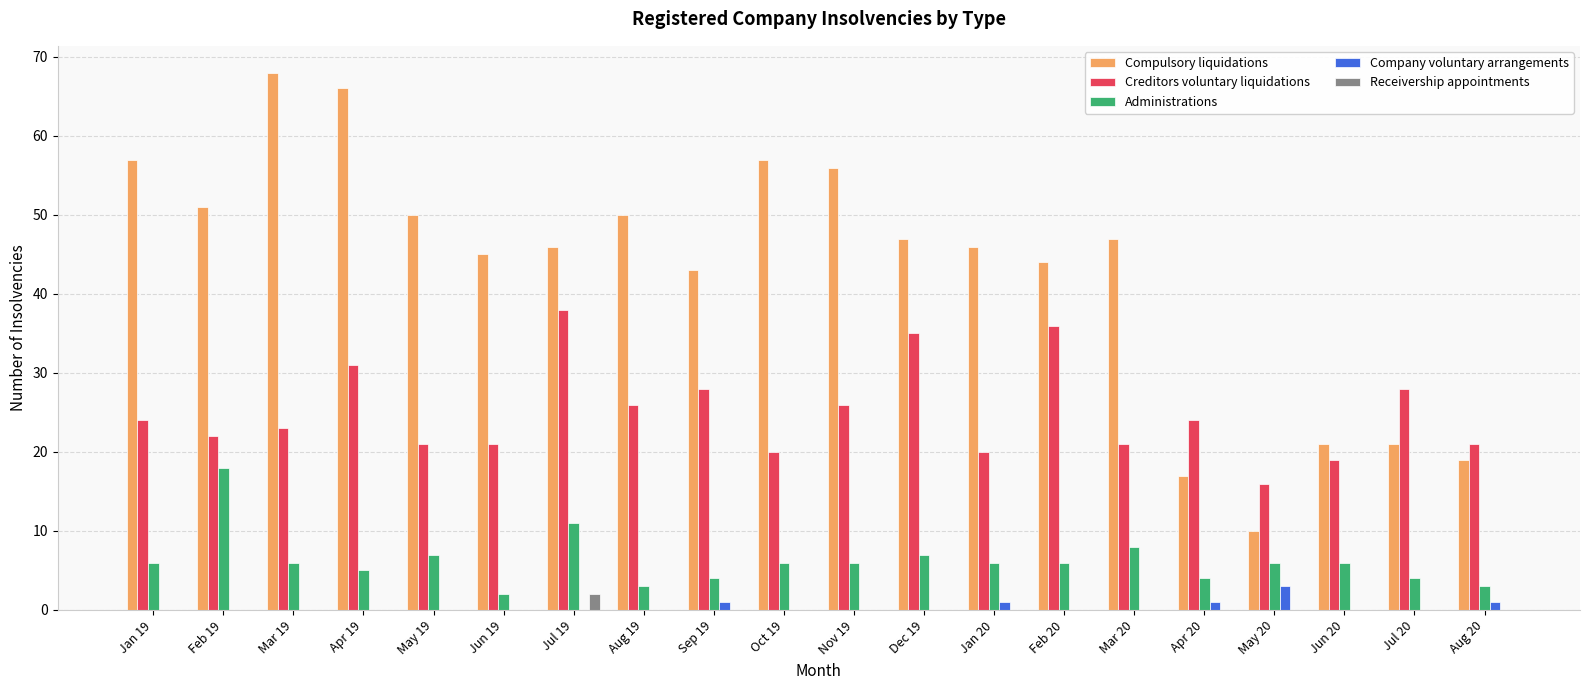

What are all the series names shown in the legend?

Compulsory liquidations, Creditors voluntary liquidations, Administrations, Company voluntary arrangements, Receivership appointments